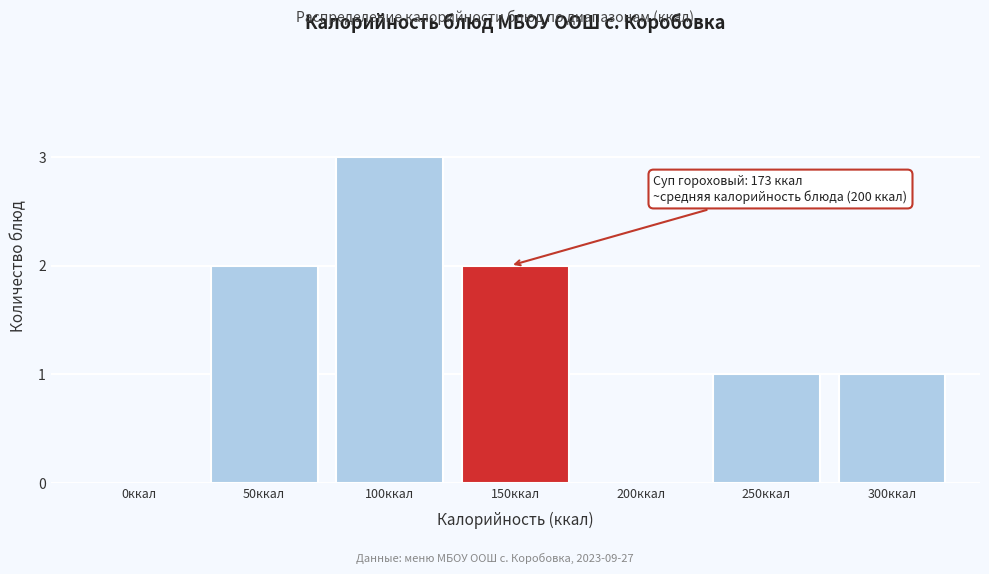

Reading left to right, list all the values displayed in this chart.

0ккал=0	50ккал=2	100ккал=3	150ккал=2	200ккал=0	250ккал=1	300ккал=1